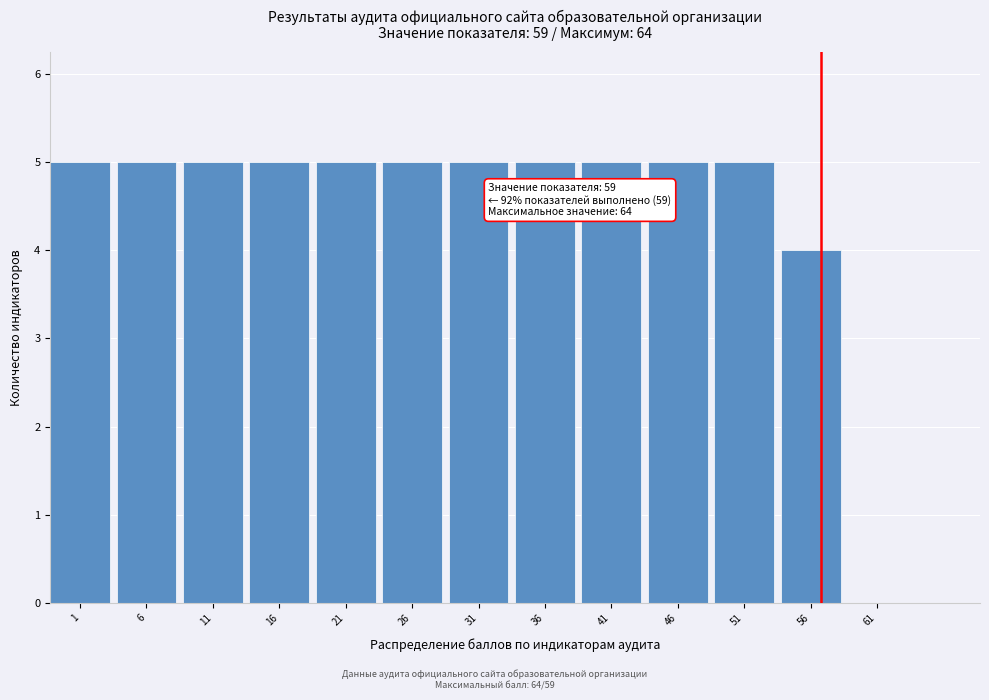

Reading left to right, extract all data points from this chart.

1=5	6=5	11=5	16=5	21=5	26=5	31=5	36=5	41=5	46=5	51=5	56=4	61=0